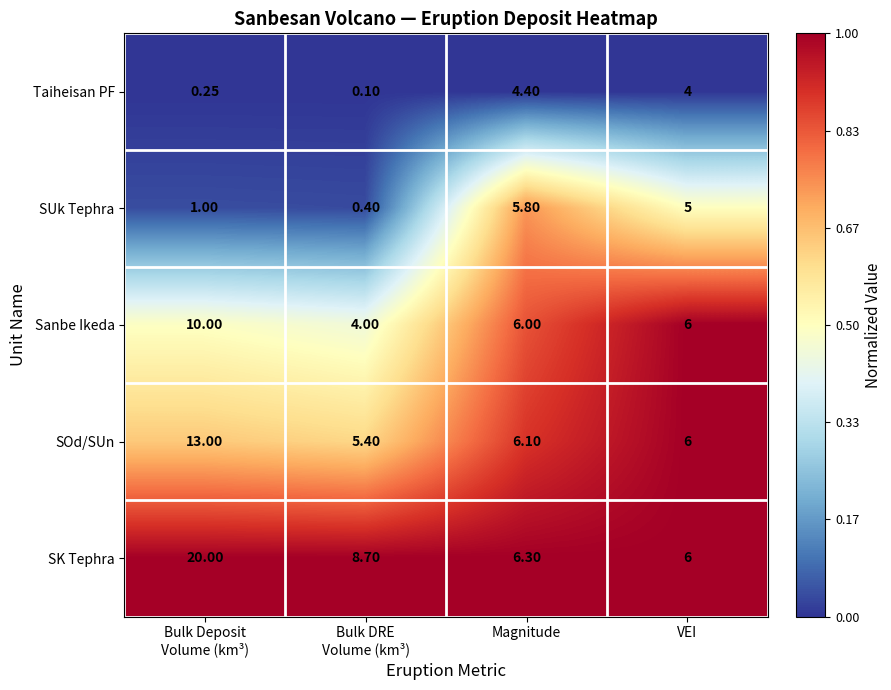

Which series has the largest total across all categories?

SK Tephra